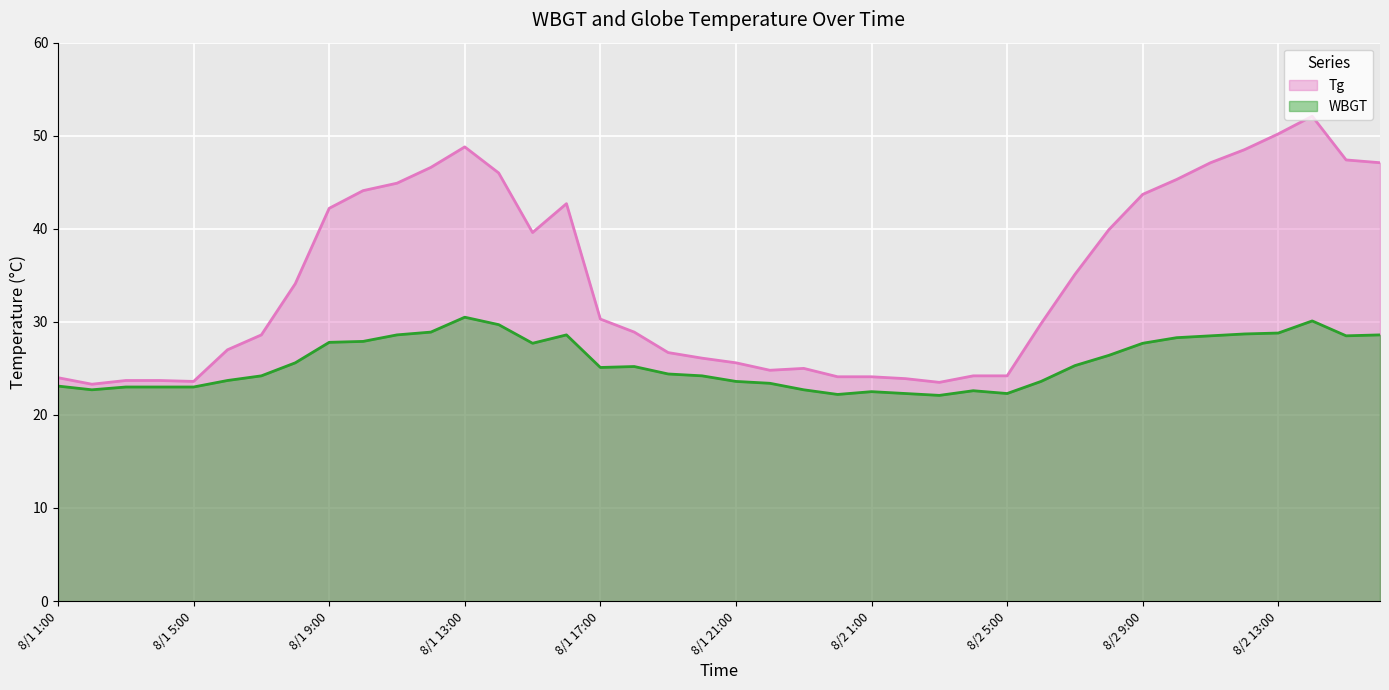

What is the spread (max minus min) of values at 8/1 7:00?

4.4